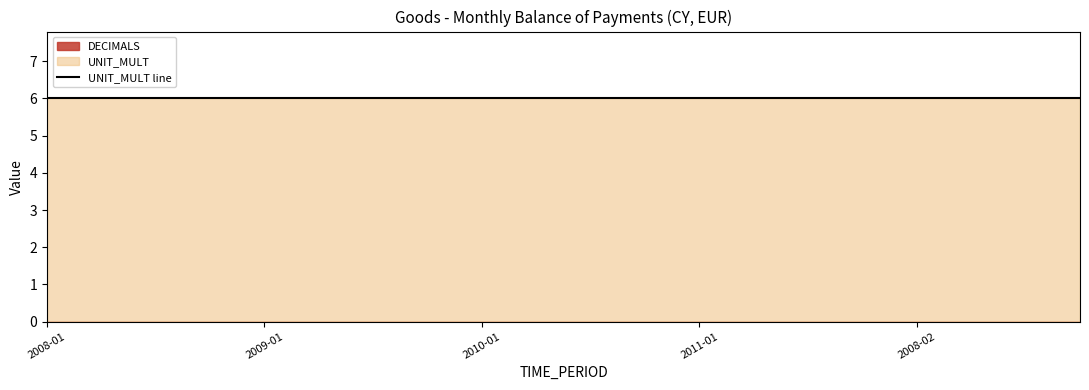

Reading left to right, transcribe all the data shown in this chart.

DECIMALS: 0	0	0	0	0	0	0	0	0	0	0	0	0	0	0	0	0	0	0	0
UNIT_MULT: 6	6	6	6	6	6	6	6	6	6	6	6	6	6	6	6	6	6	6	6